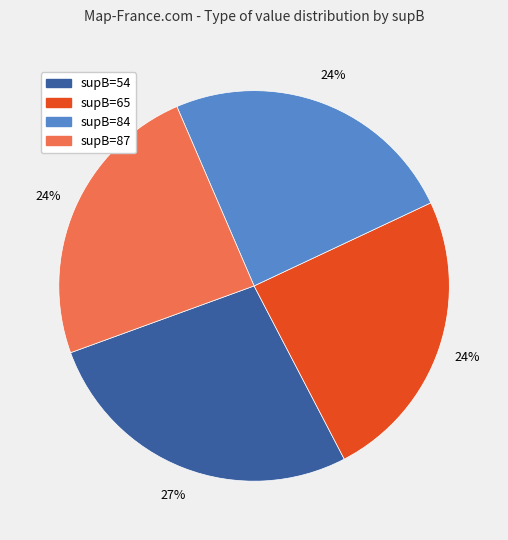

Does any single category account for the majority?

No